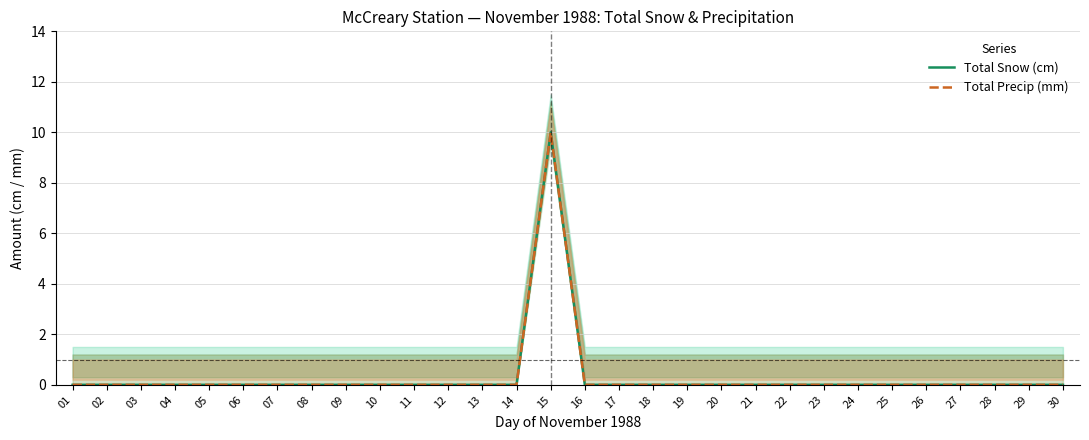

True or false: Total Precip (mm) and Total Snow (cm) intersect in this chart.

False